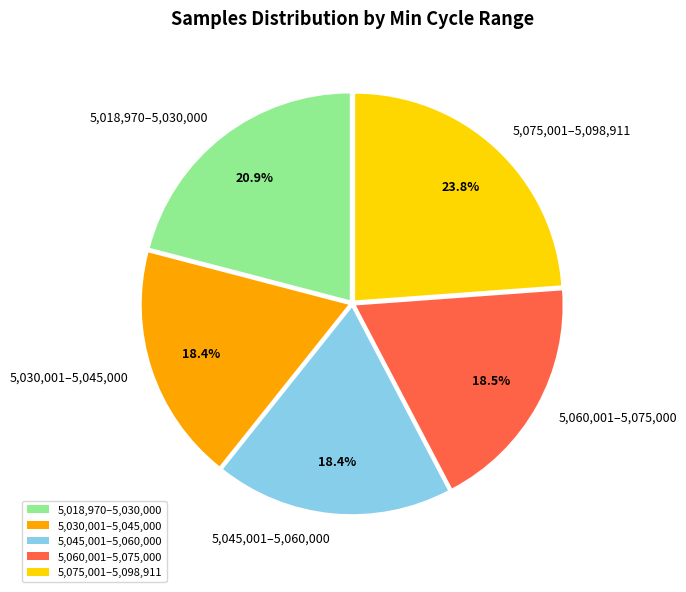

What is the largest slice in the pie chart?

5,075,001–5,098,911